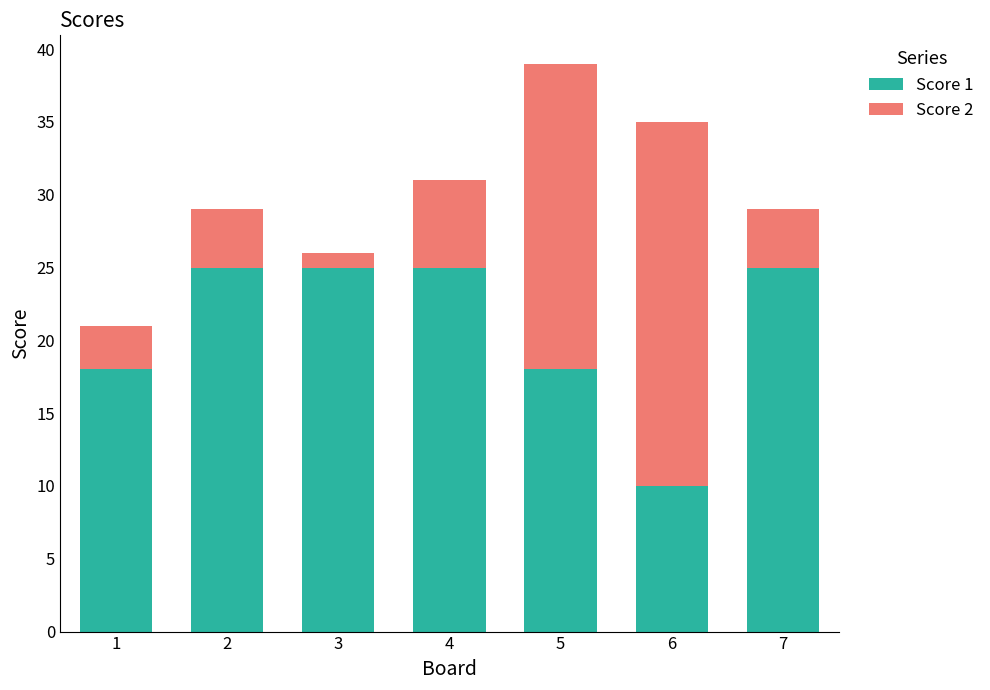

Is it true that Score 1 equals 14 at 2?

False